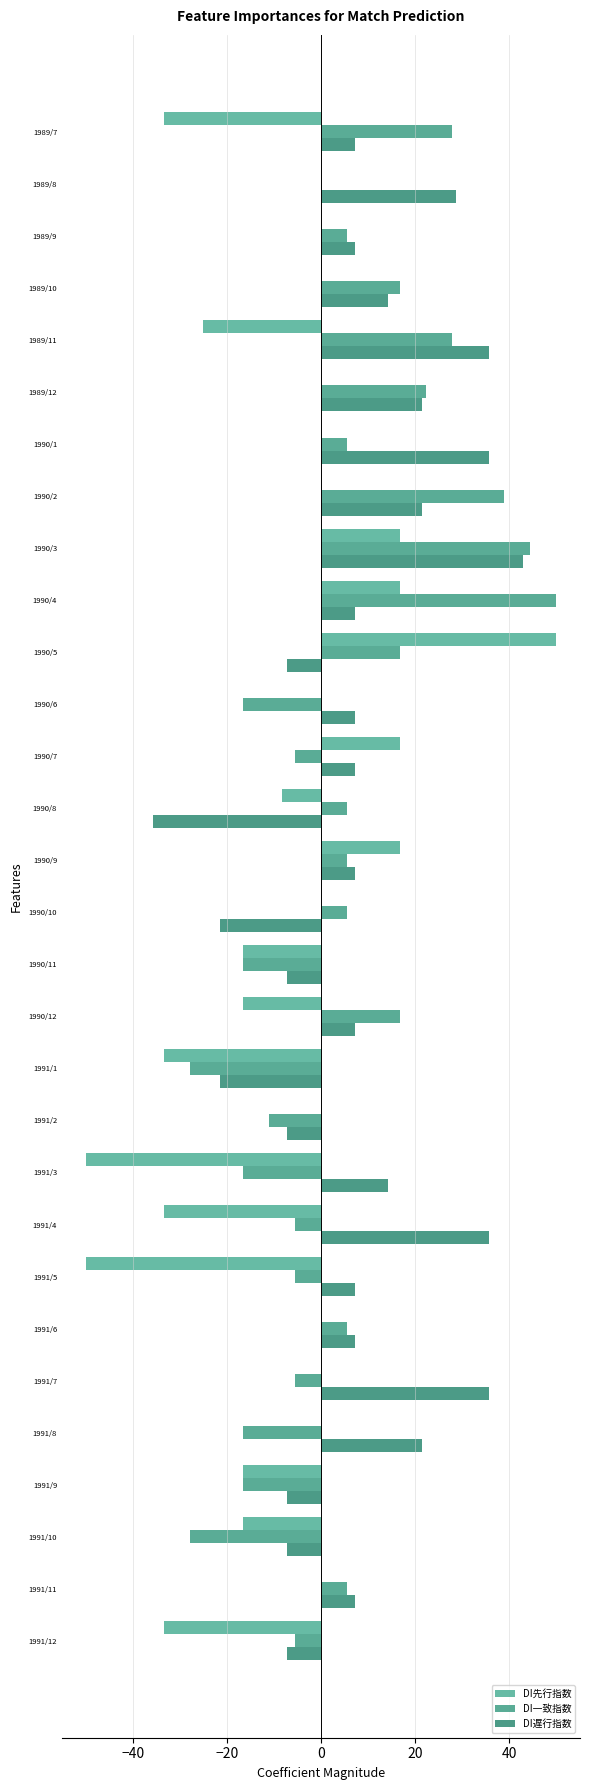

List the series in order of their overall mean, lowest first.

DI先行指数, DI一致指数, DI遅行指数